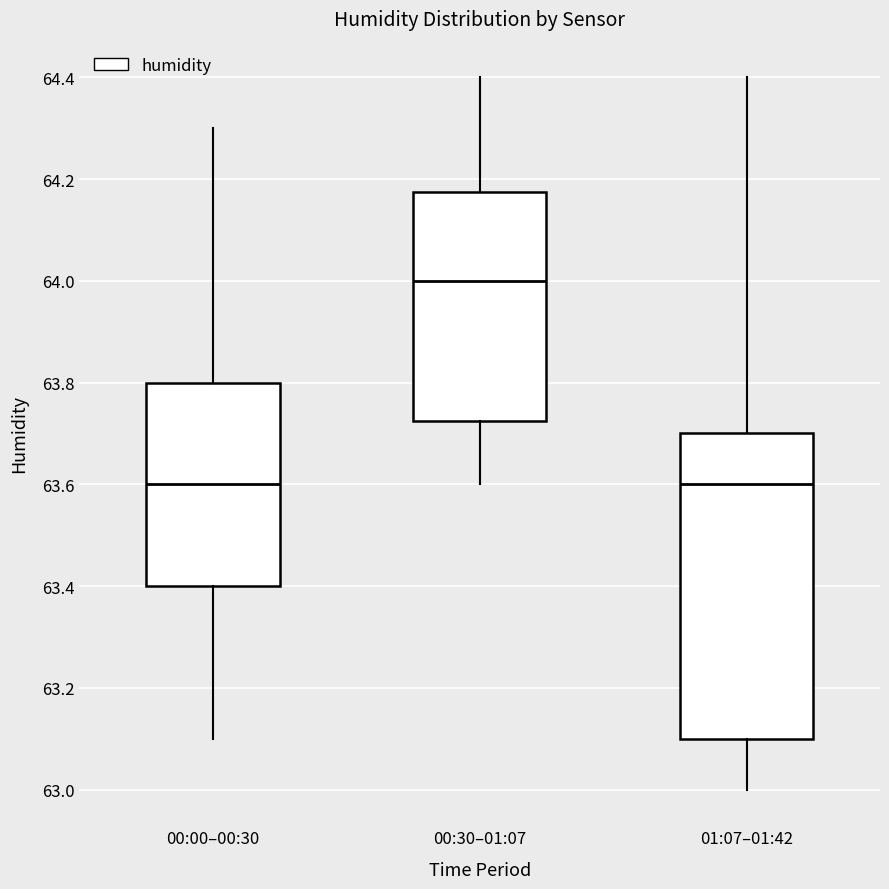

Which box's median line is the highest?

00:30–01:07